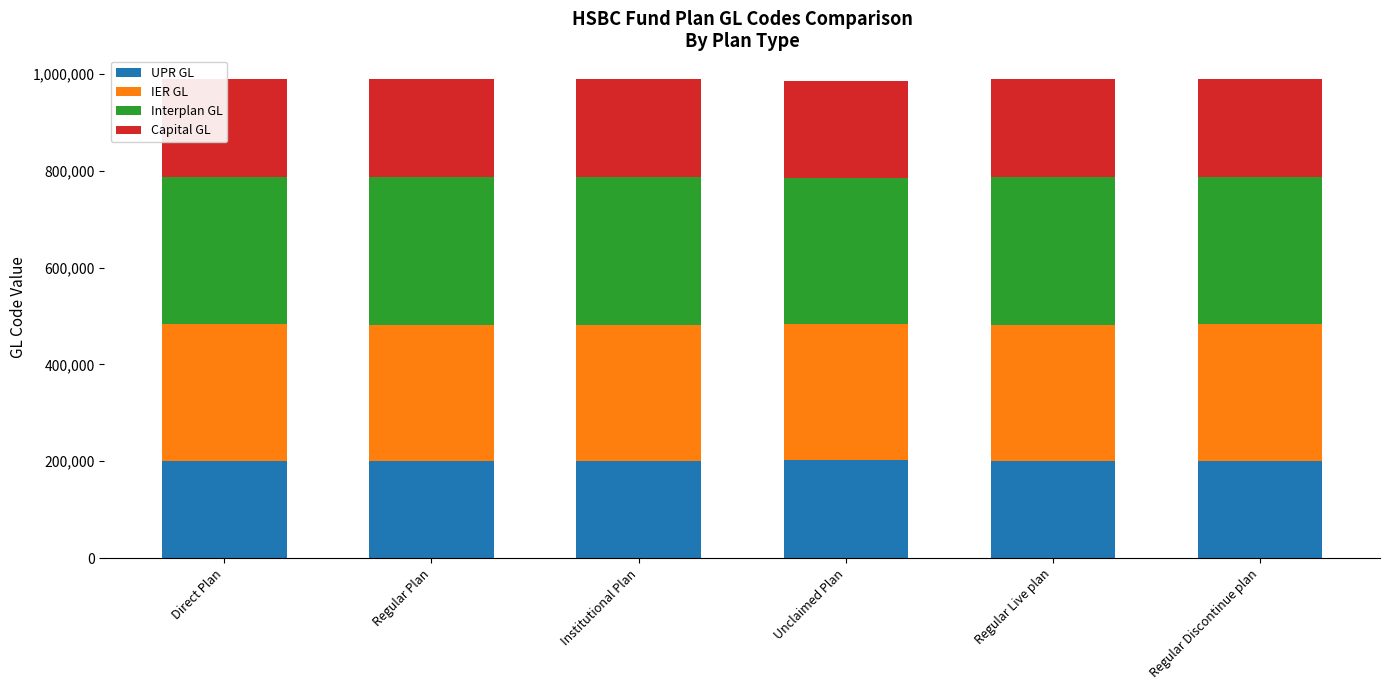

What is the lowest value of the UPR GL series?

201187